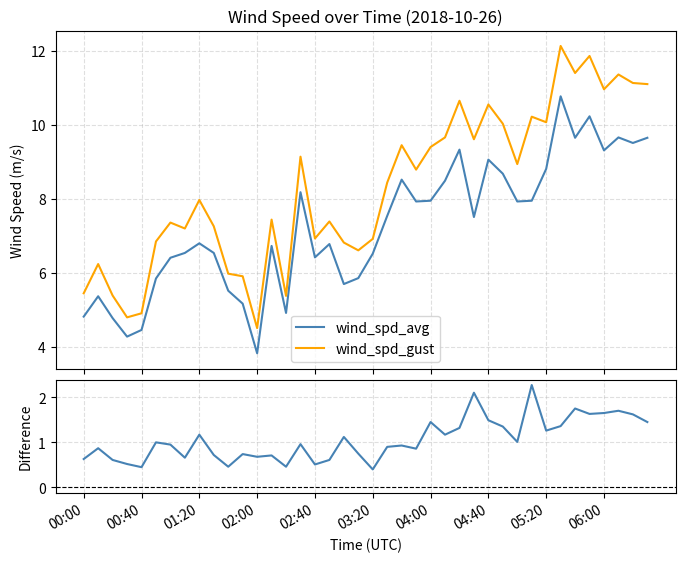

What is the total value across all series at 21?

16.9